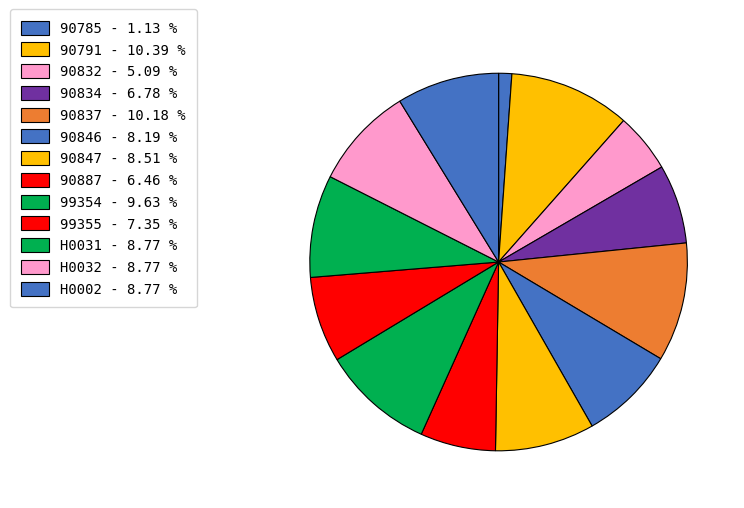

The 90847 slice represents 15% of the pie. True or false?

False